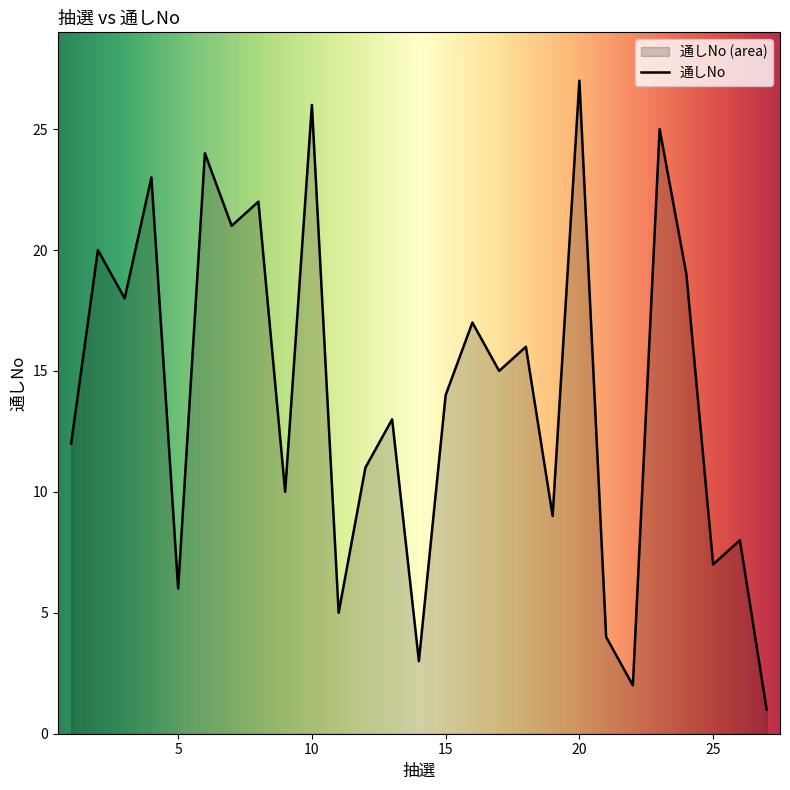

Which has a higher value, 27 or 9?

9